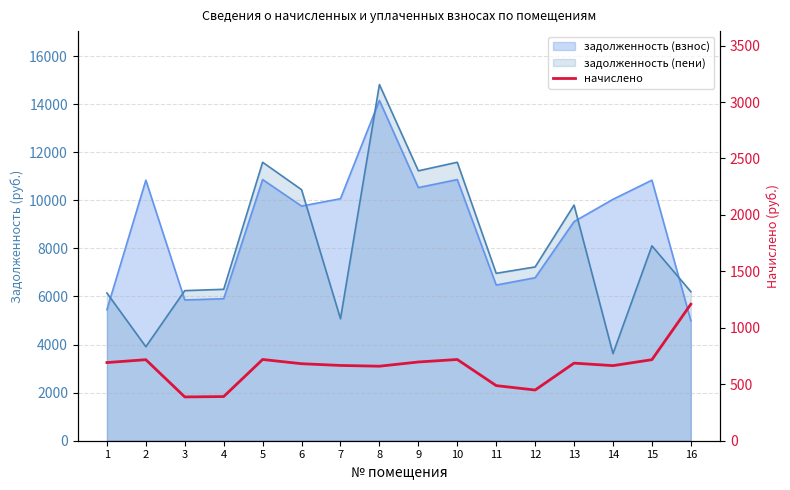

At which label is the value closest to 798?

5